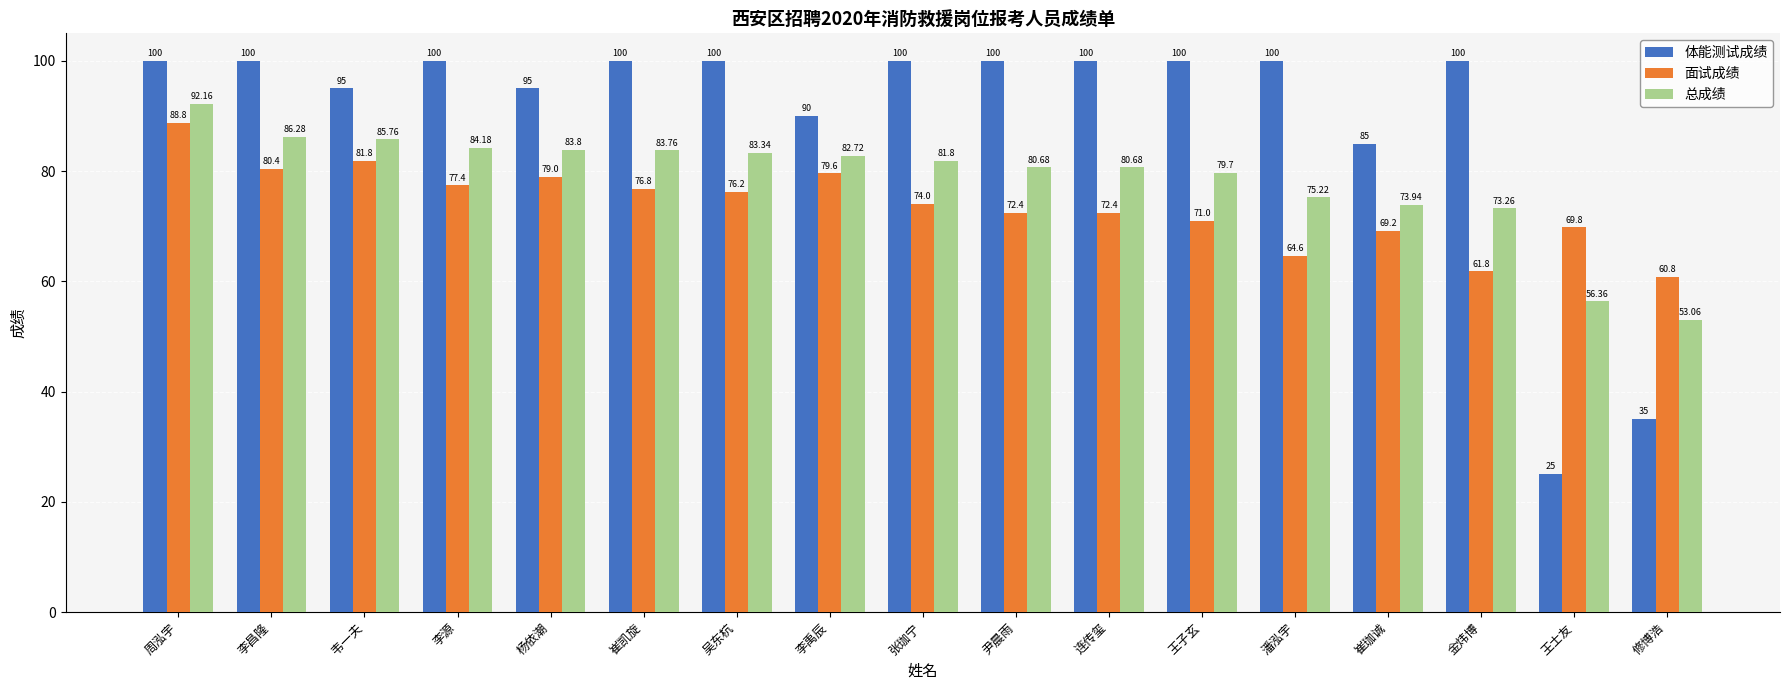

List the series in order of their overall mean, highest first.

体能测试成绩, 总成绩, 面试成绩